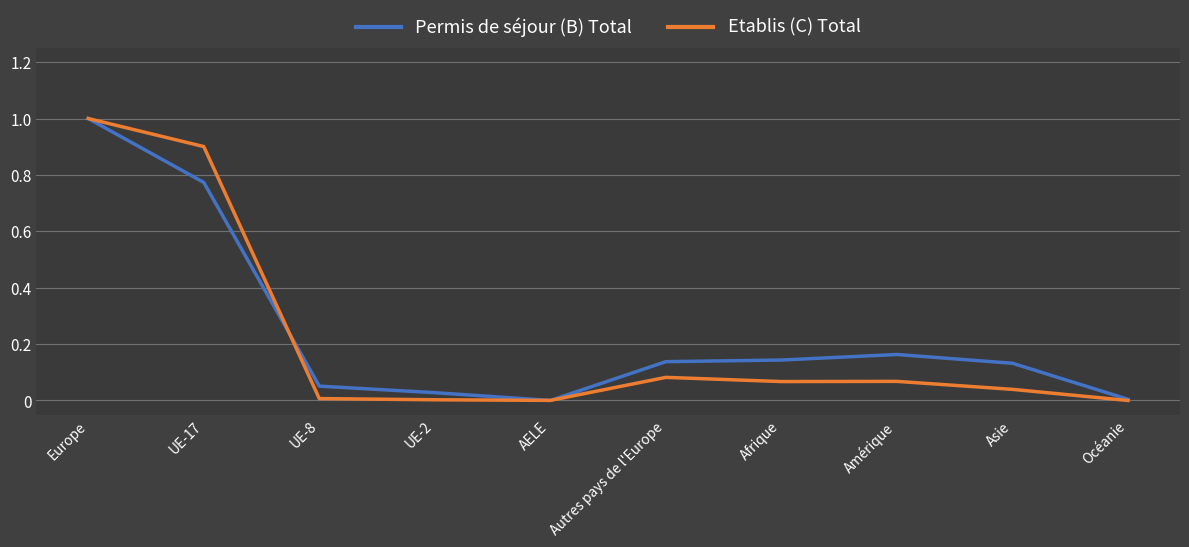

What is the greatest value displayed?

1.0